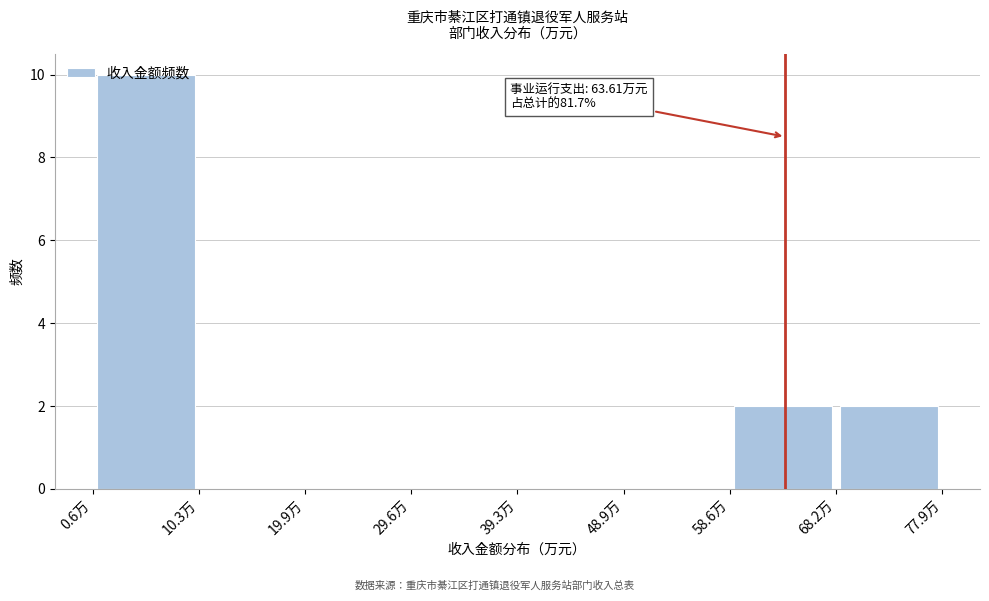

Over which range of the x-axis is the bar tallest?

1 to 10